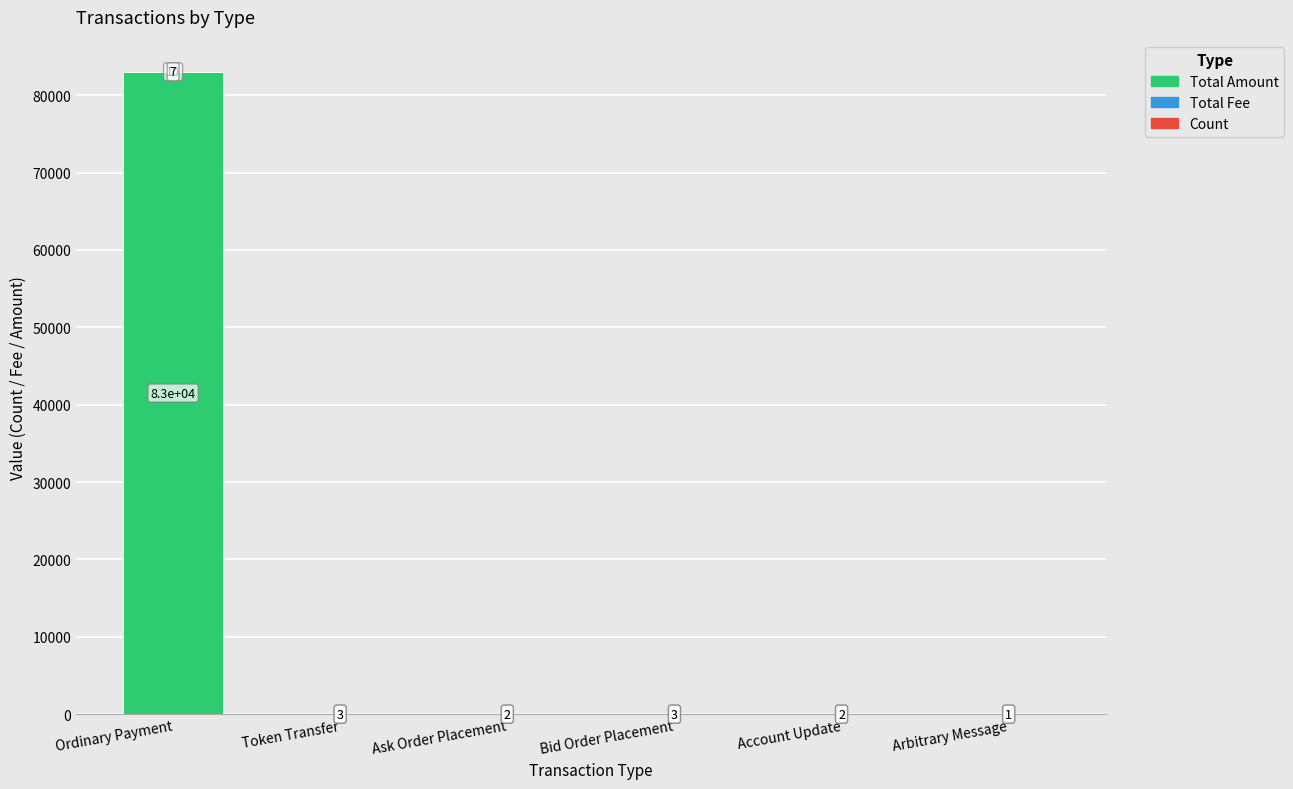

Which category has the highest value in the Total Amount series?

Ordinary Payment